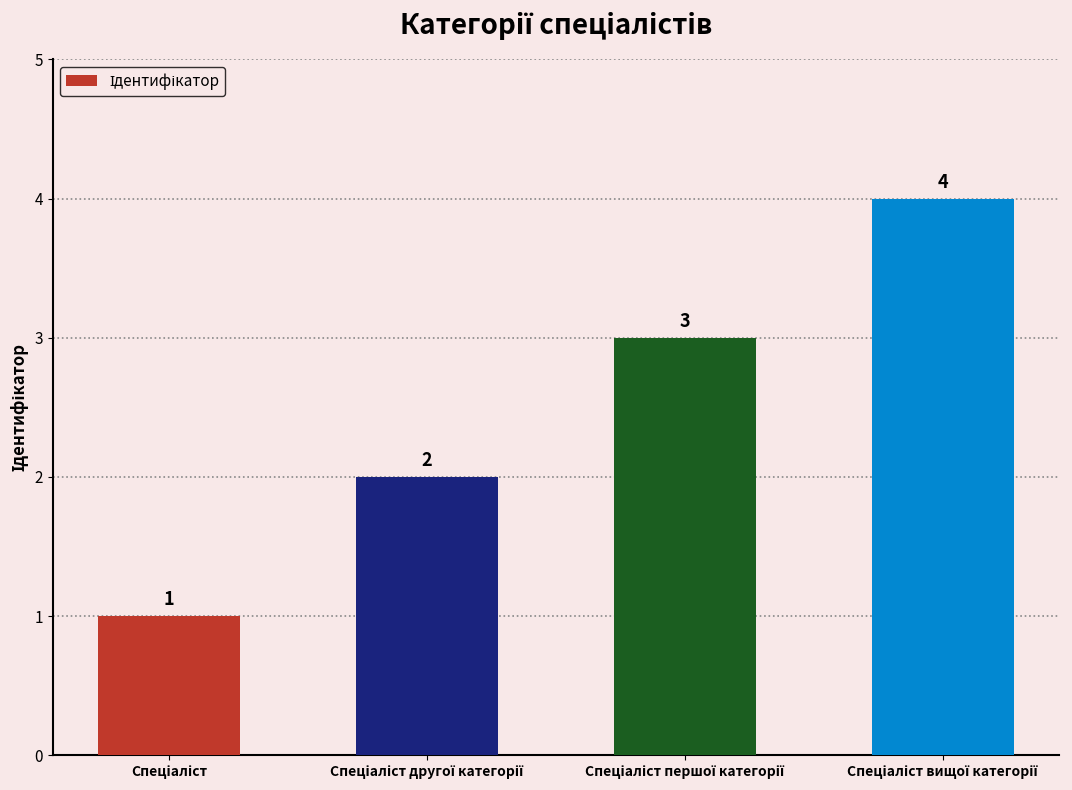

What is the maximum value shown in the chart?

4